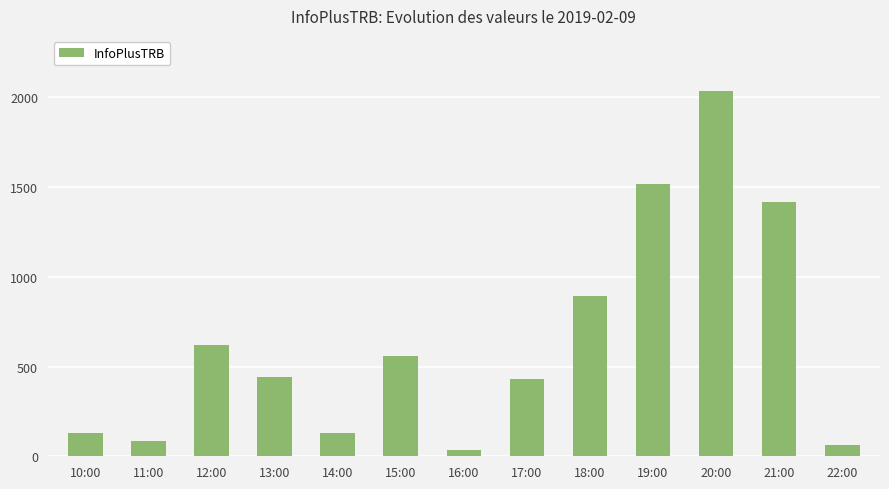

Which has a higher value, 13:00 or 11:00?

13:00